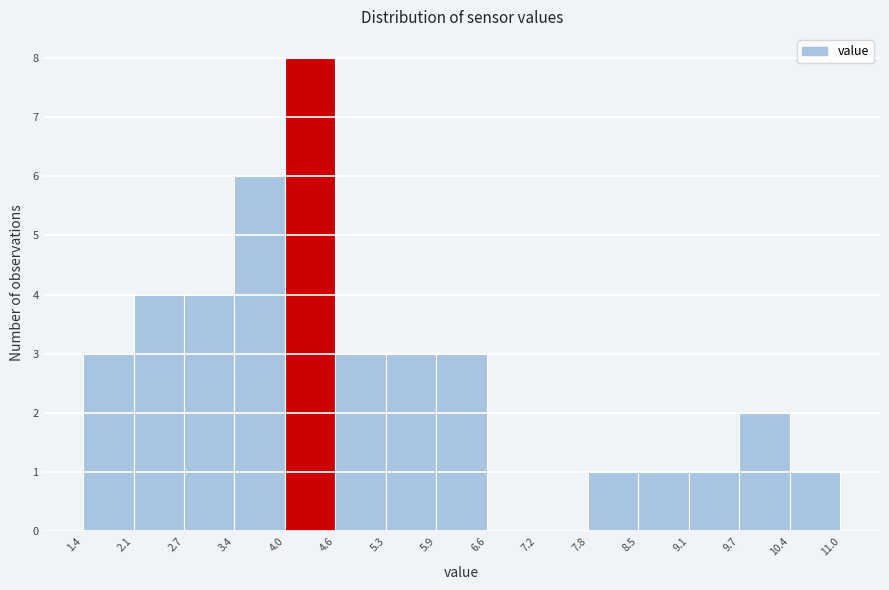

What is the height of the bar covering 8.5 to 9.1 on the x-axis? The values are not printed on the chart, so give them approximately, as read against the axis.

1